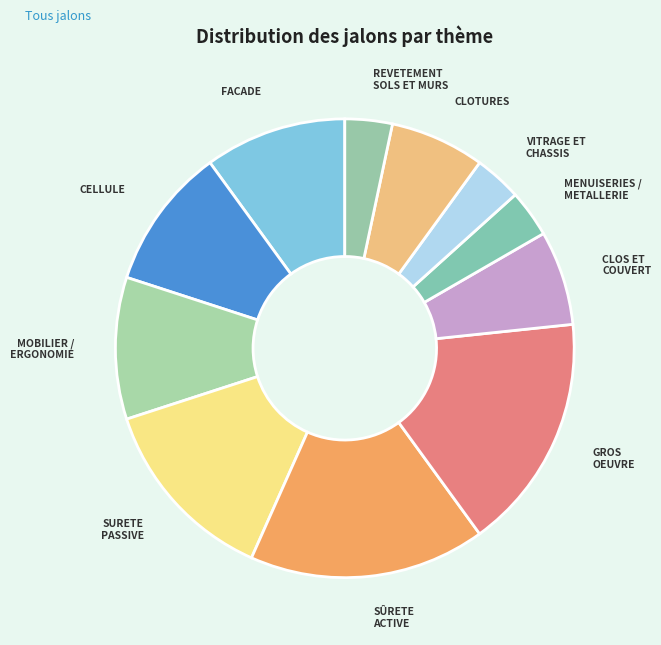

Is it true that CLOS ET COUVERT is 1% of the pie?

False